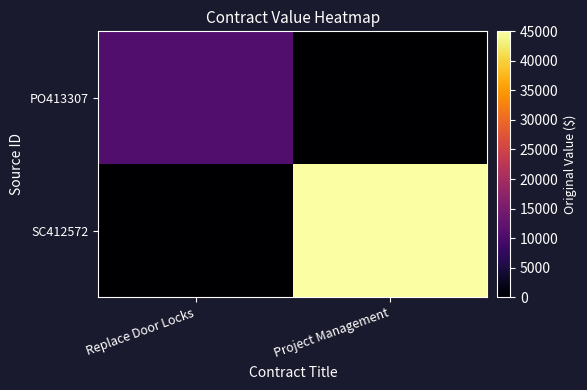

Which has a higher value, Project Management or Replace Door Locks?

Replace Door Locks